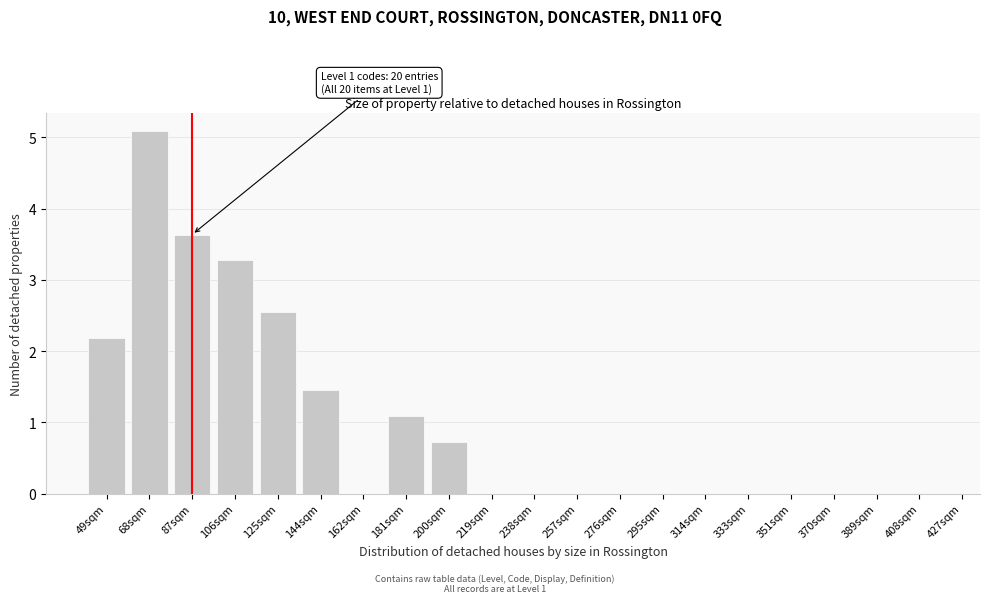

Reading left to right, transcribe all the data shown in this chart.

49sqm=2.2	68sqm=5.1	87sqm=3.6	106sqm=3.3	125sqm=2.5	144sqm=1.5	162sqm=0.0	181sqm=1.1	200sqm=0.7	219sqm=0.0	238sqm=0.0	257sqm=0.0	276sqm=0.0	295sqm=0.0	314sqm=0.0	333sqm=0.0	351sqm=0.0	370sqm=0.0	389sqm=0.0	408sqm=0.0